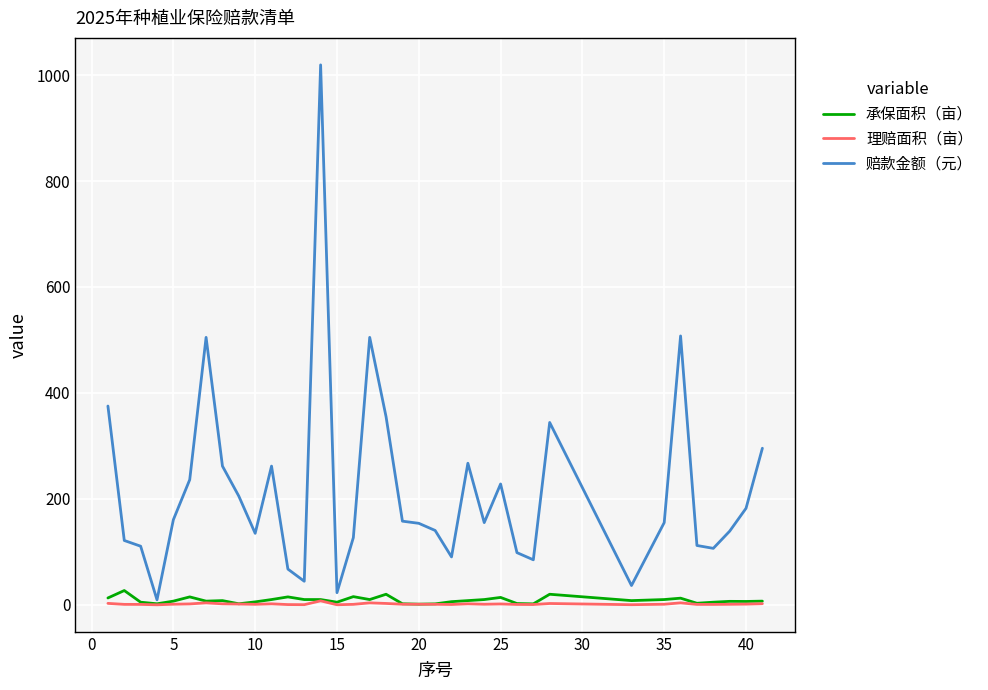

Which series has the largest total across all categories?

赔款金额（元）